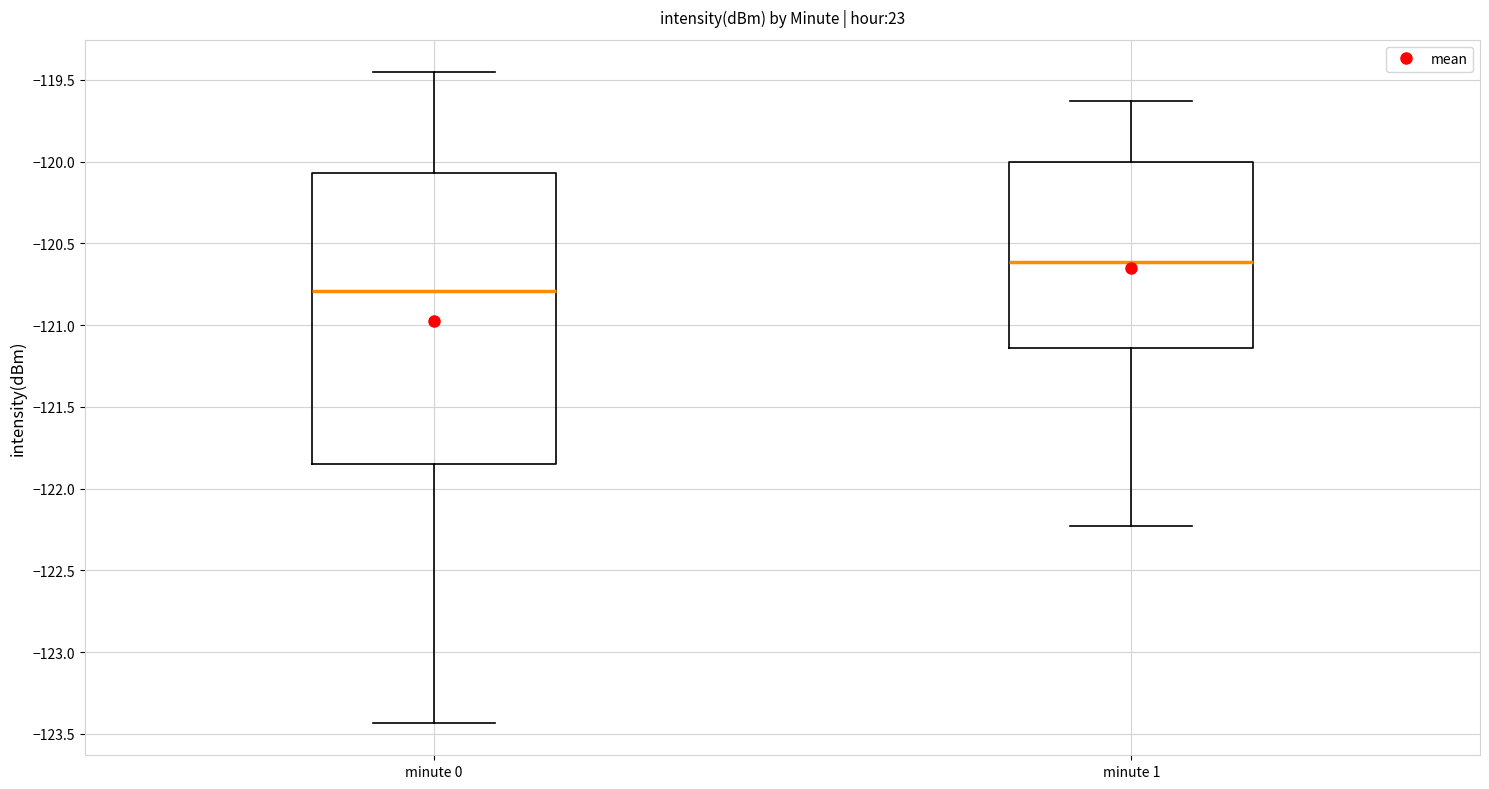

Where is the lower edge of the box for minute 0 on the y-axis? The values are not printed on the chart, so give them approximately, as read against the axis.

-121.85